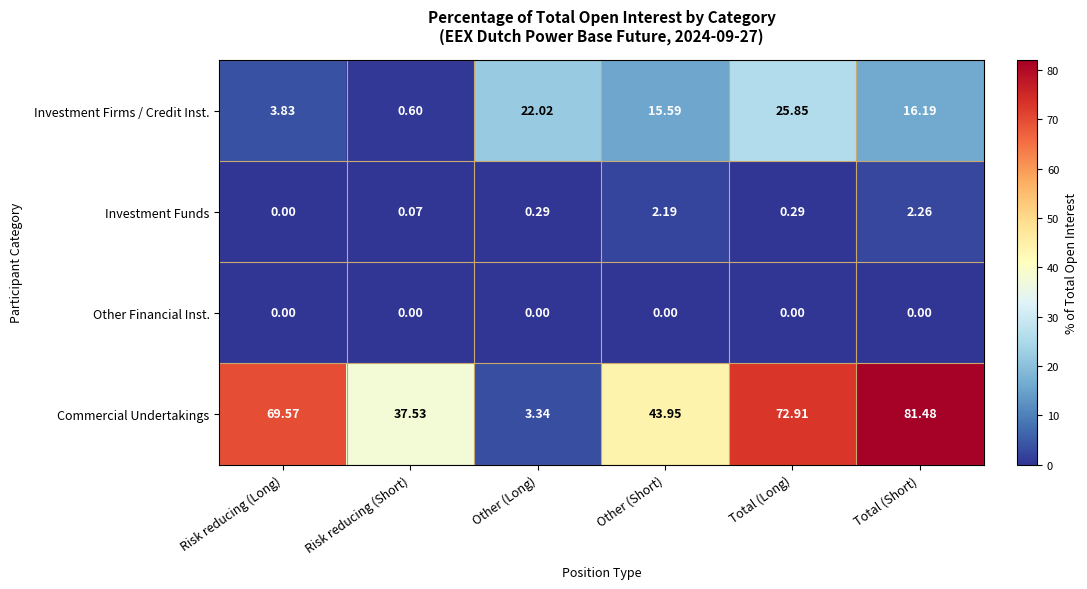

How many values in Investment Funds are above zero?

5